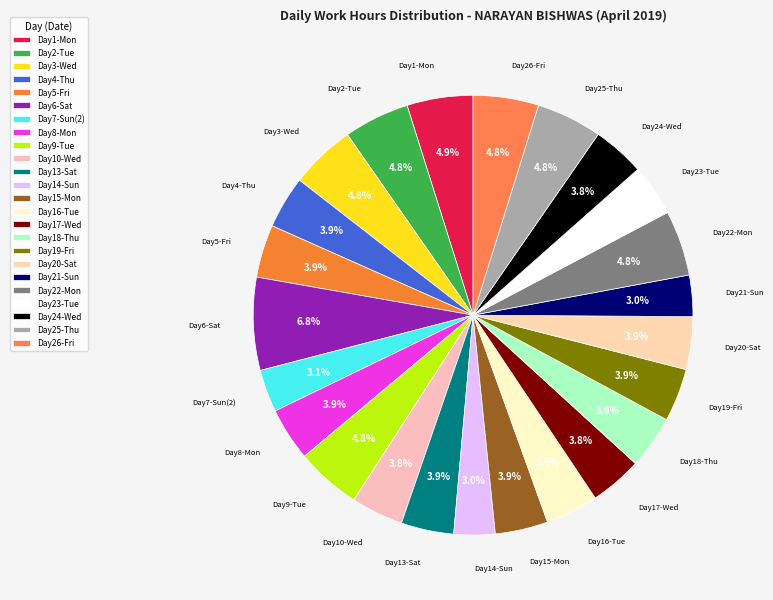

Count the number of slices in the pie.

24